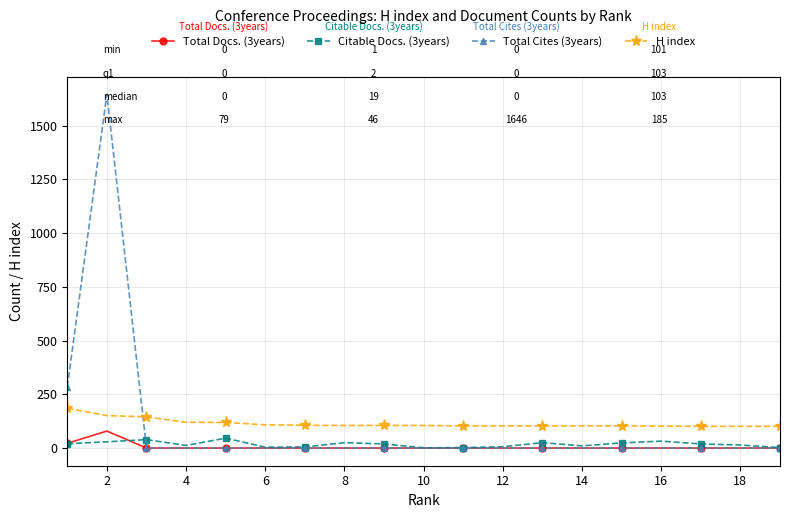

Which series has the largest range (max minus min)?

Total Cites (3years)